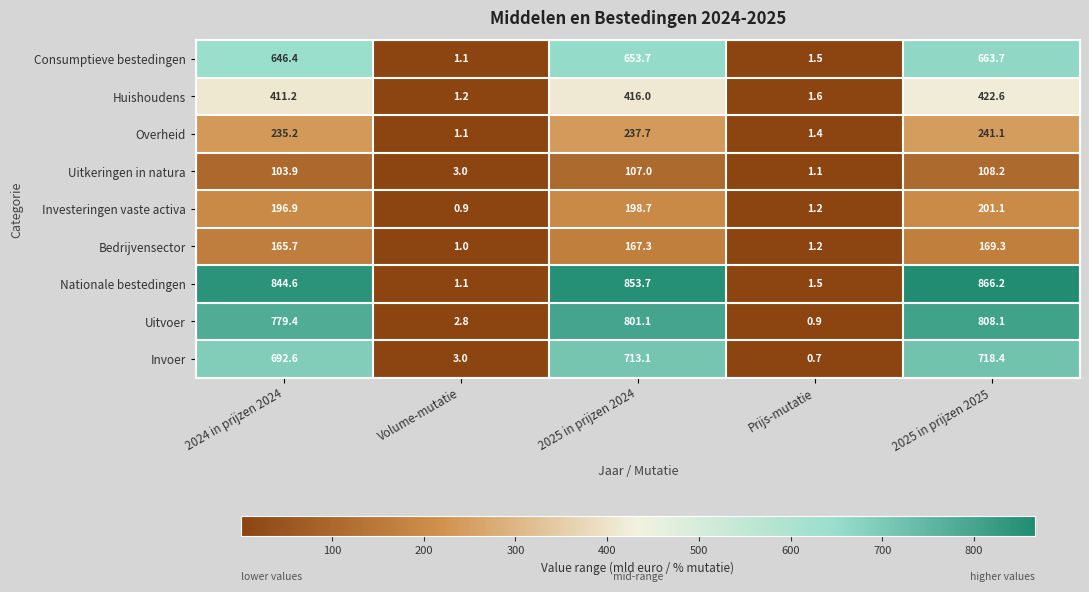

Count the number of categories in the chart.

5